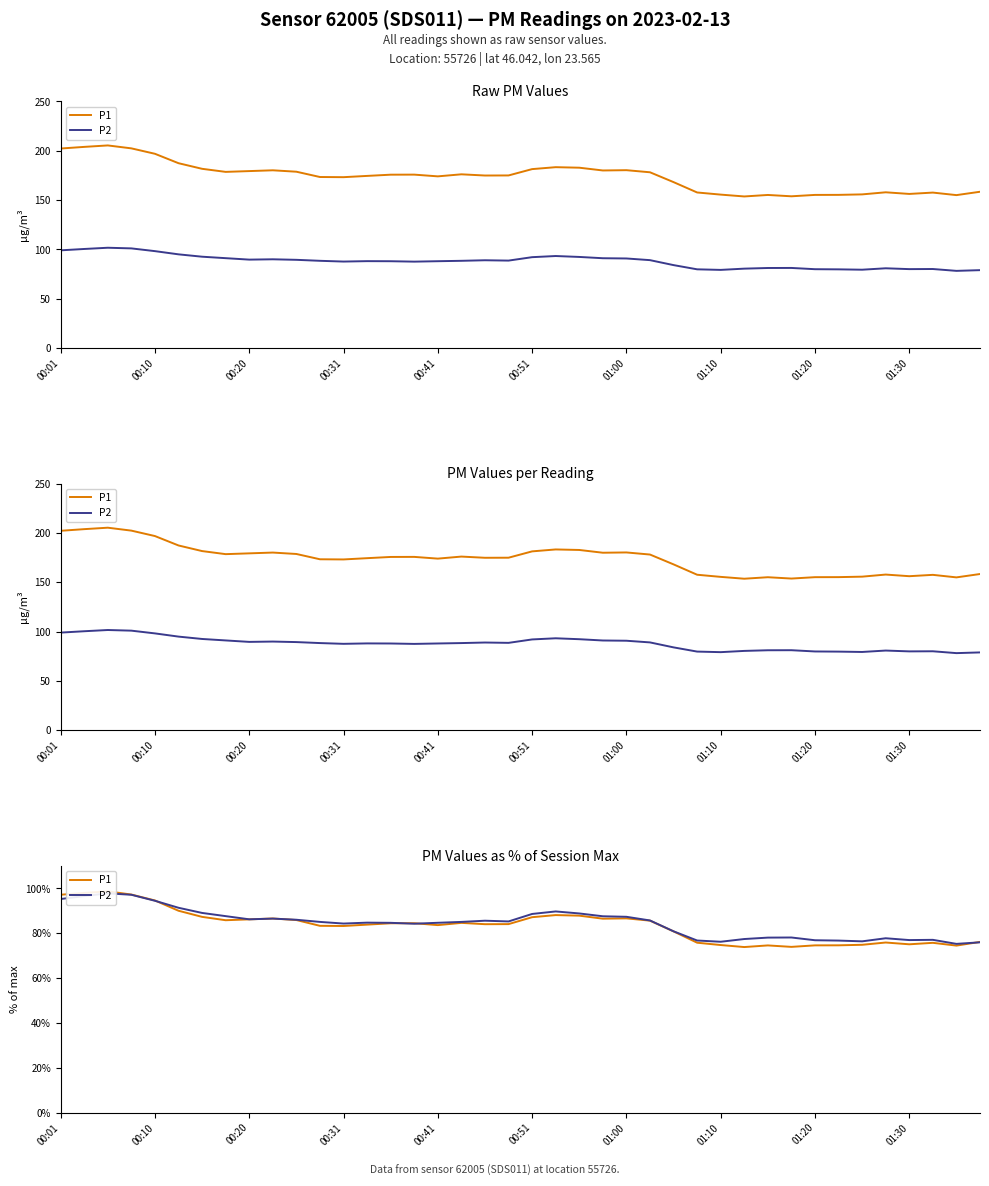

What is the label of the 32nd point from the left?

31